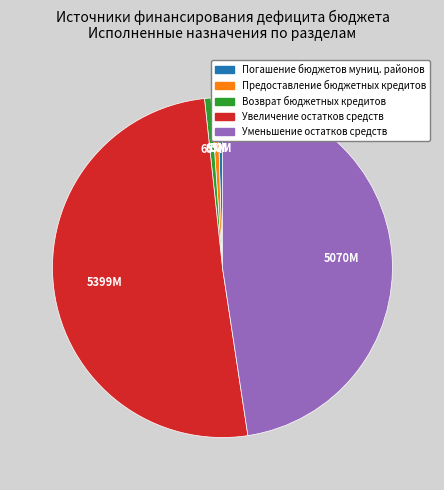

Is there any slice that represents more than half of the pie?

Yes